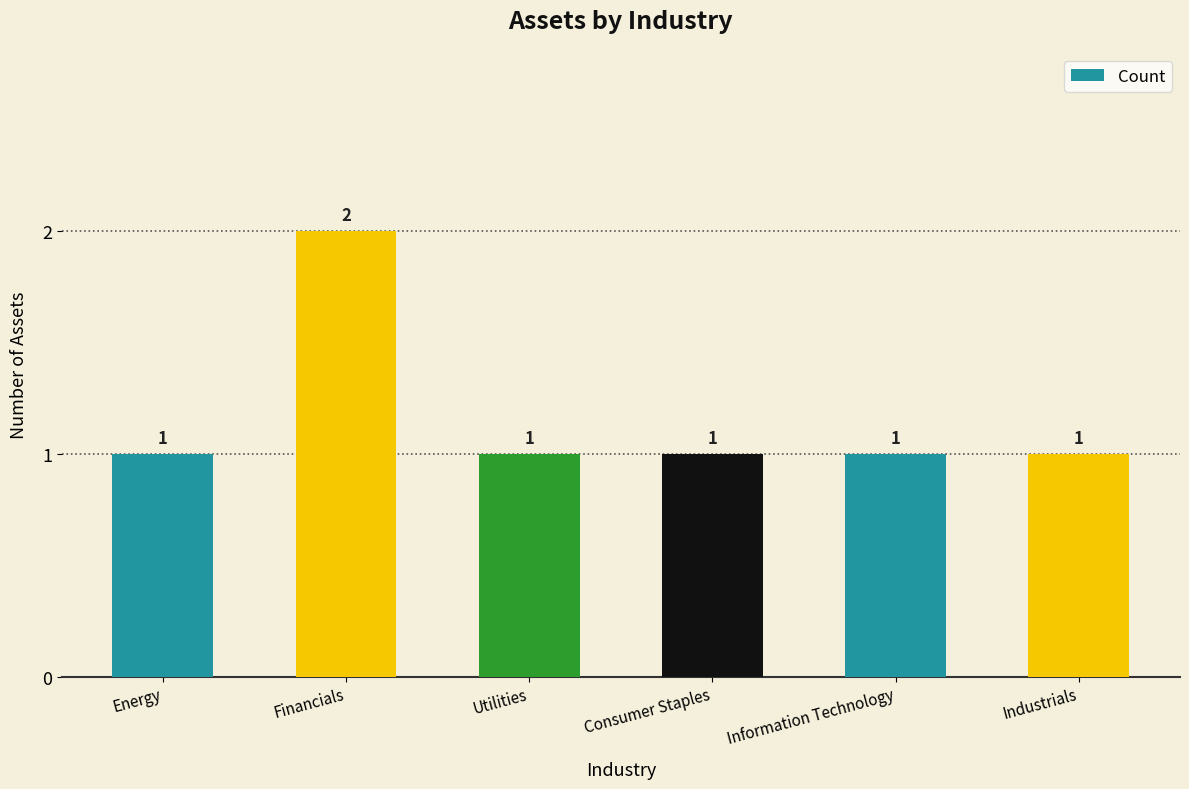

Reading right to left, transcribe all the data shown in this chart.

1	1	1	1	2	1